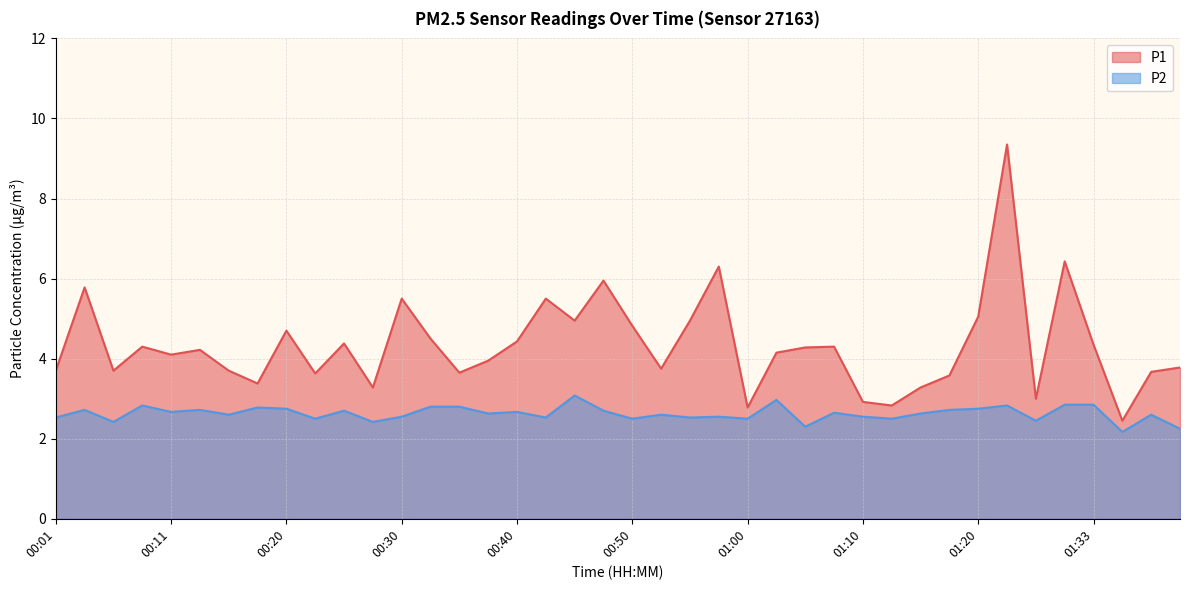

What position from the left is 00:13?

6